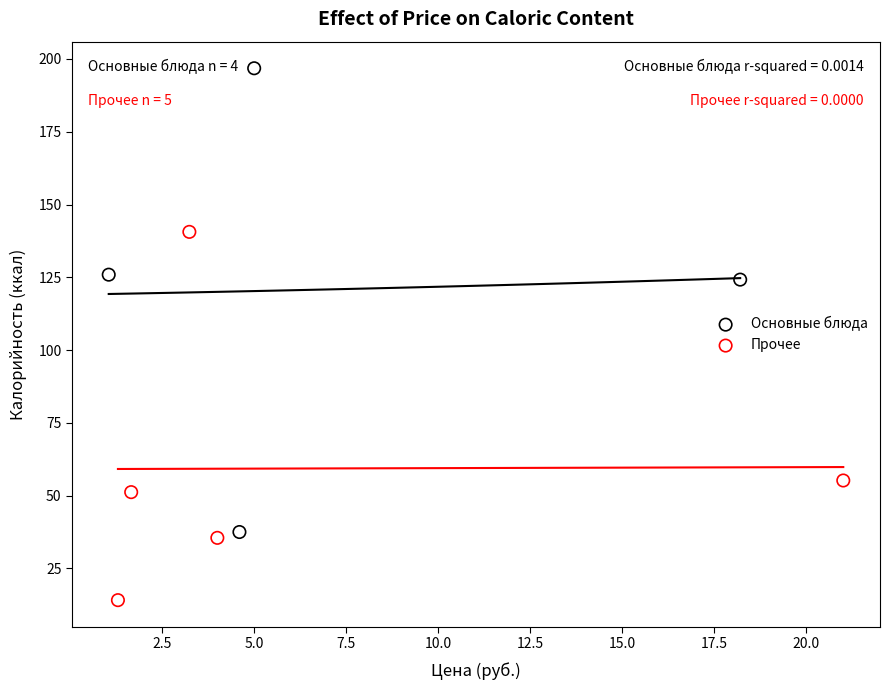

Which series reaches the minimum Y coordinate?

Прочее